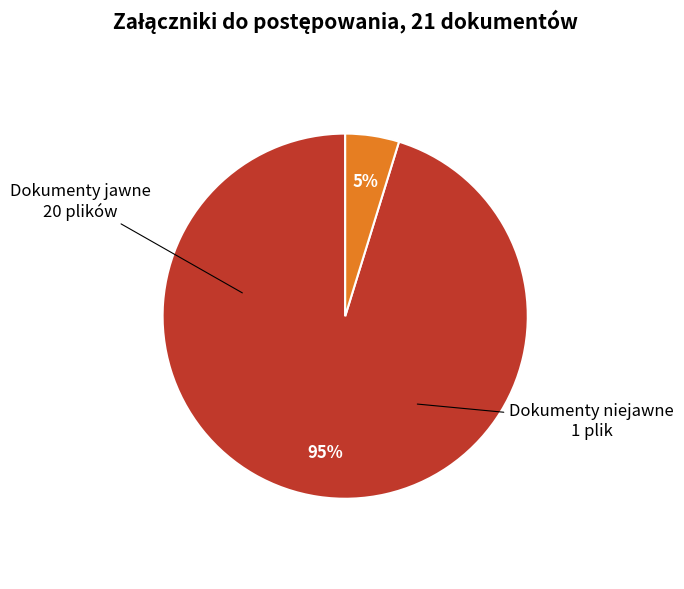

To the nearest percent, what portion does Dokumenty jawne represent?

95%